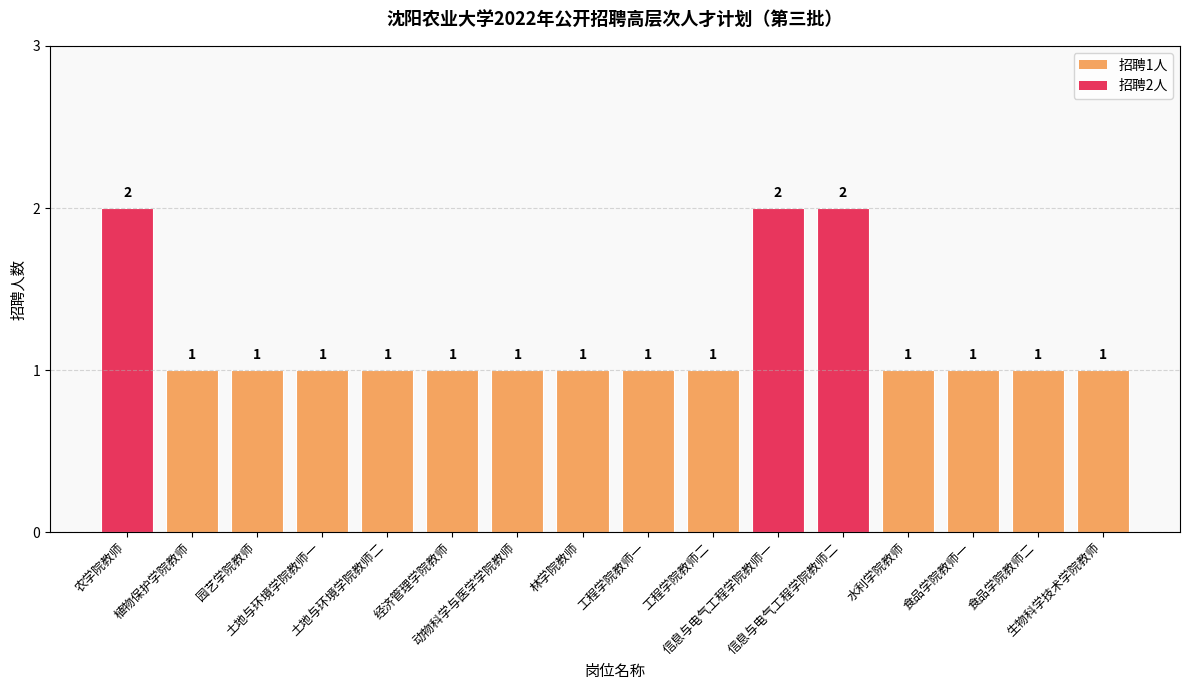

What is the value of the 1st bar from the left?

2